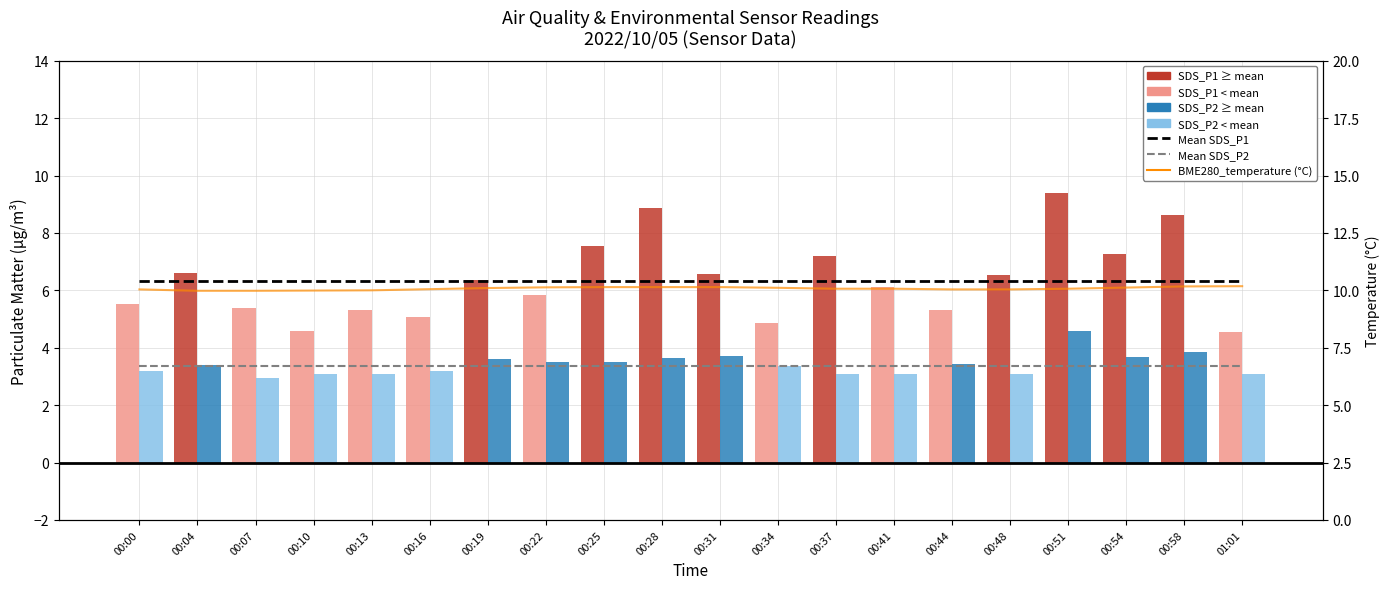

The value of Mean SDS_P2 at 00:07 is 2.0. True or false?

False